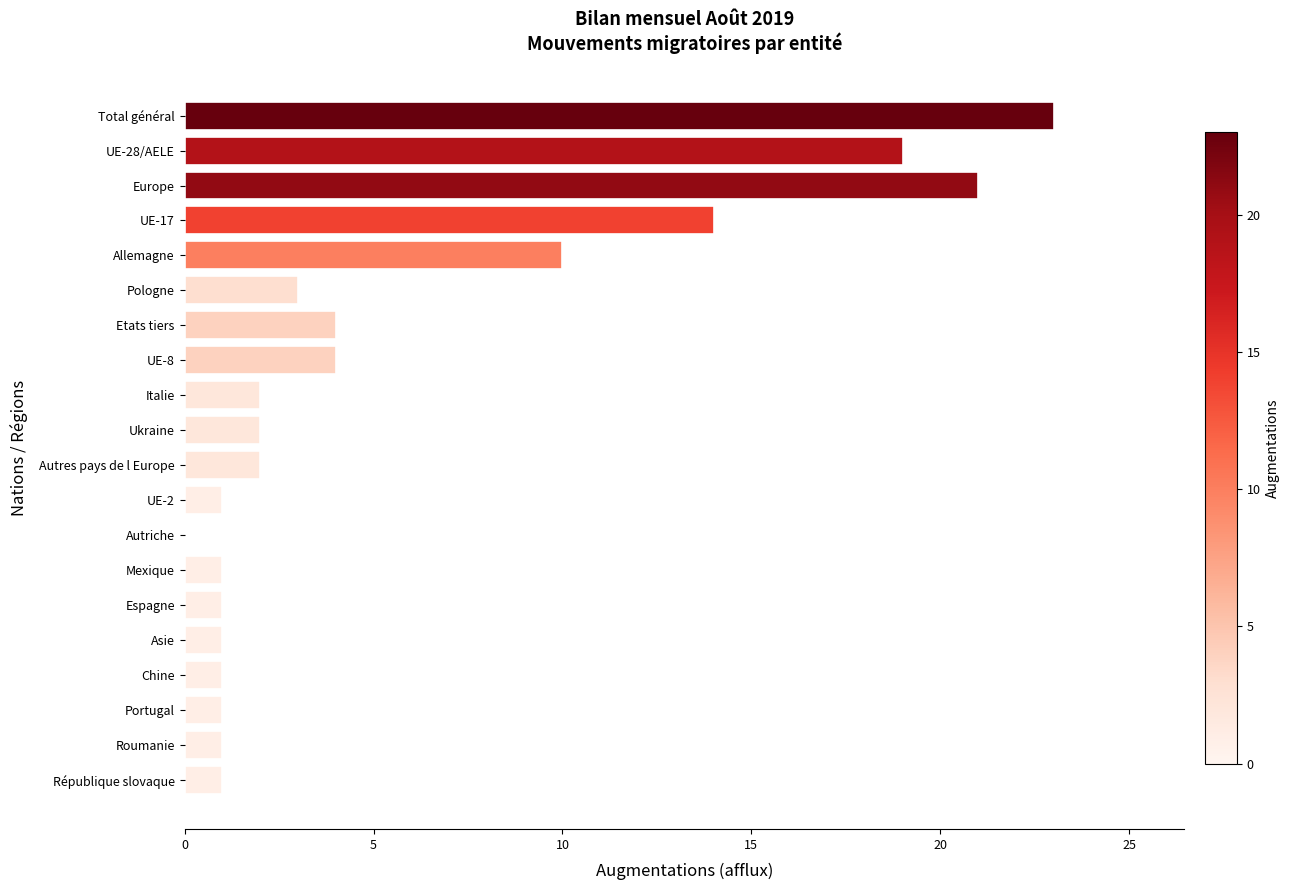

The value at Total général is 8. True or false?

False